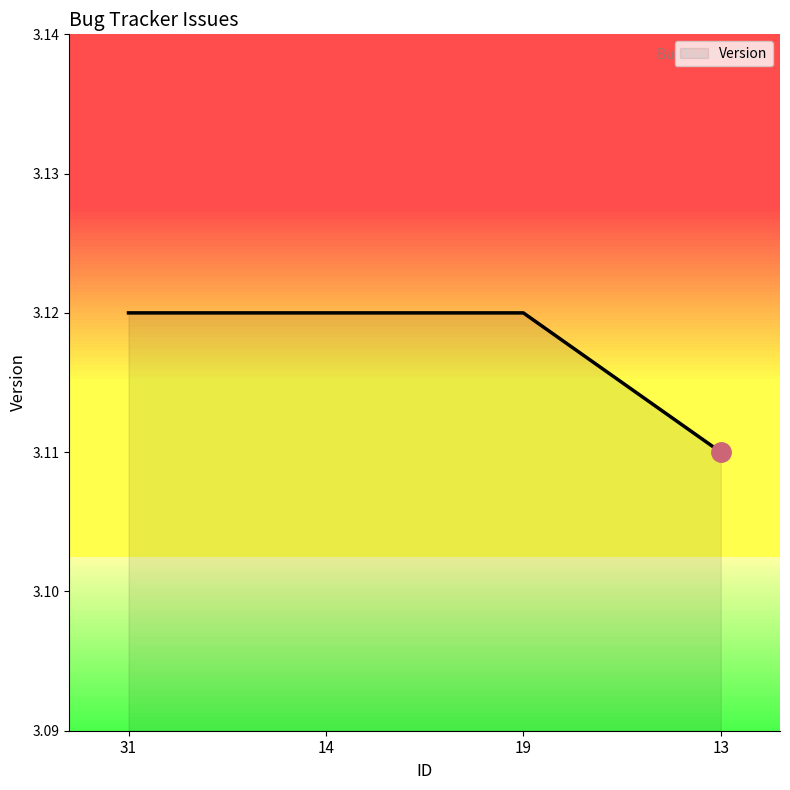

At which category does the chart reach its minimum across all series?

13